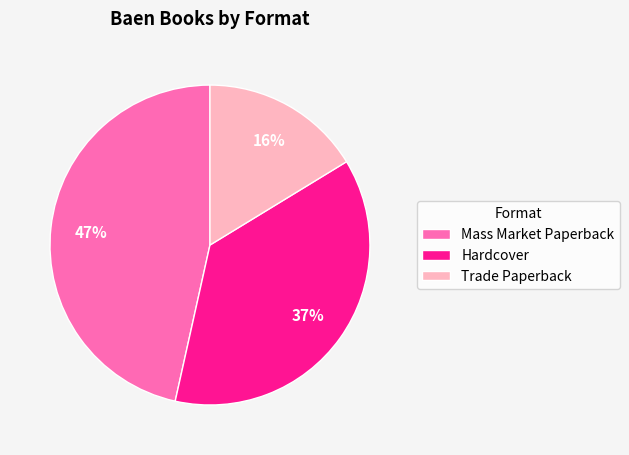

How many slices are in this pie chart?

3